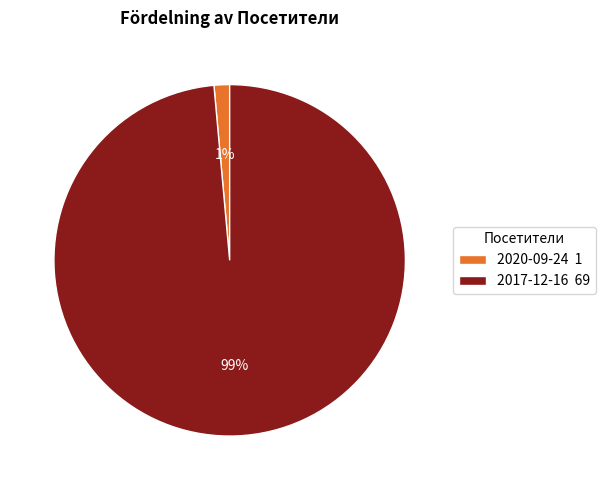

Is 2020-09-24 the majority of the pie?

No